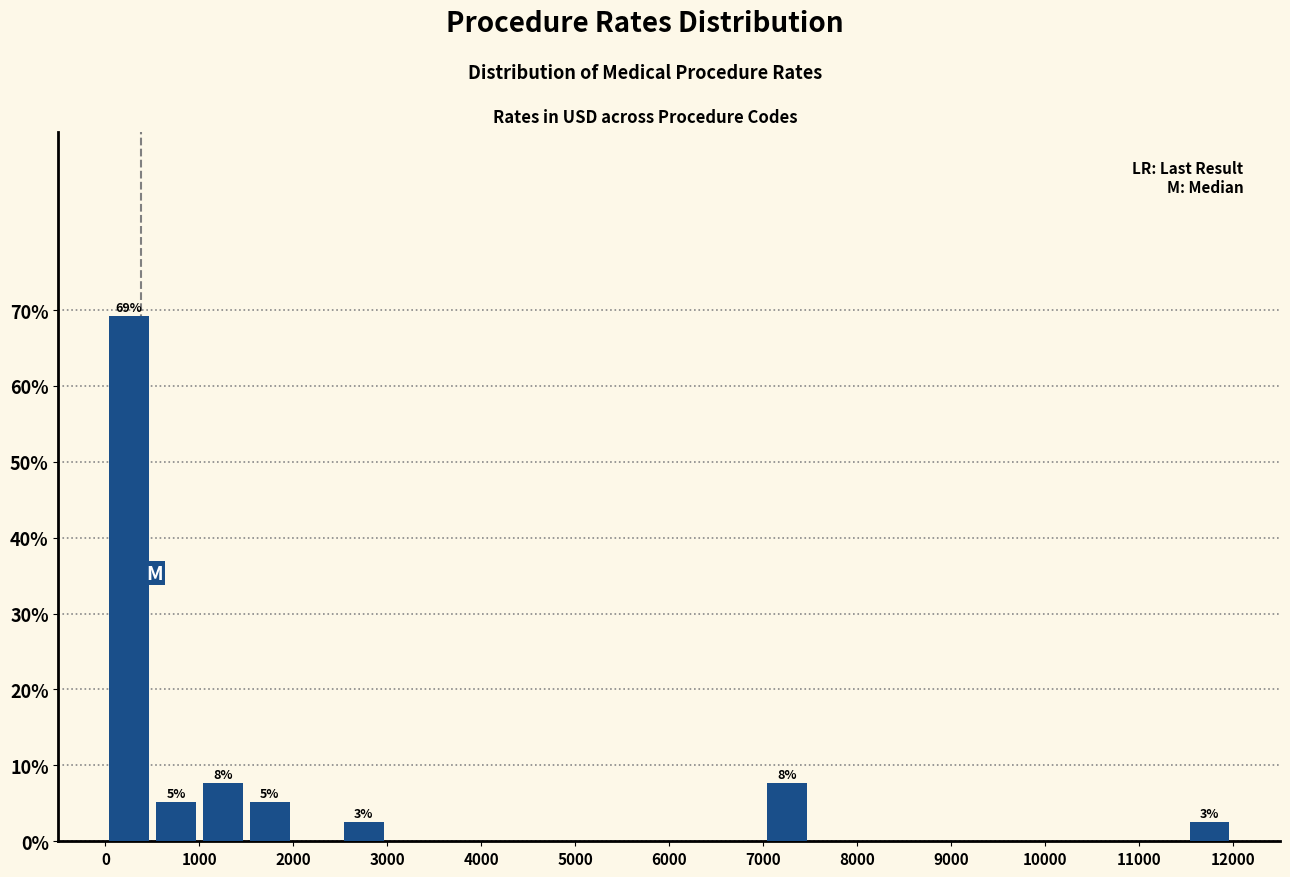

Which range on the x-axis has the tallest bar?

0 to 500